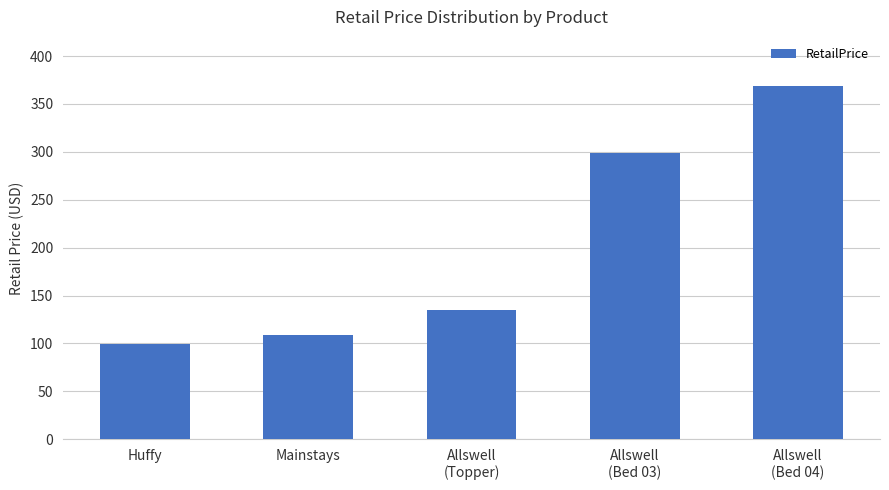

How many data points are less than 135?

2